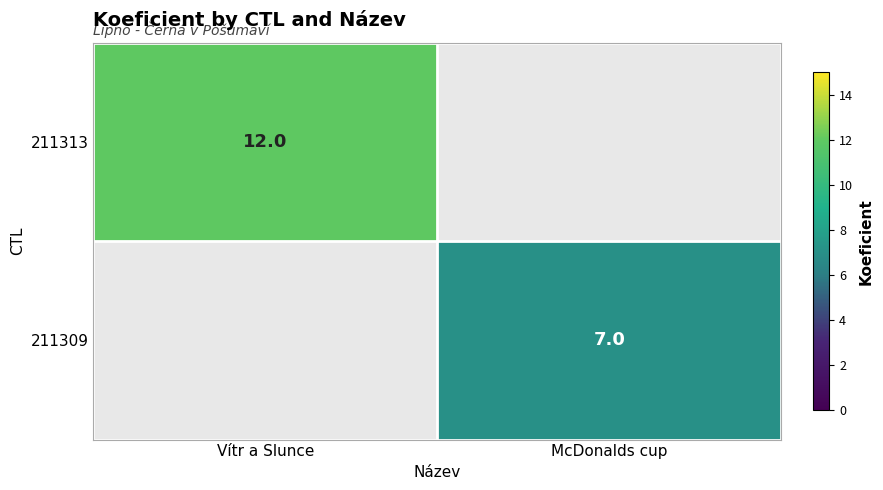

The 211313 series shows 12 at Vítr a Slunce. True or false?

True